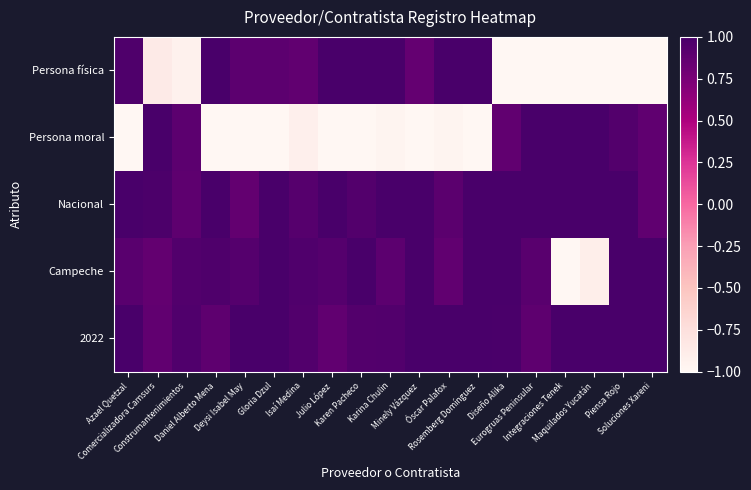

At which category is the sum across all series the highest?

Rosemberg Domínguez